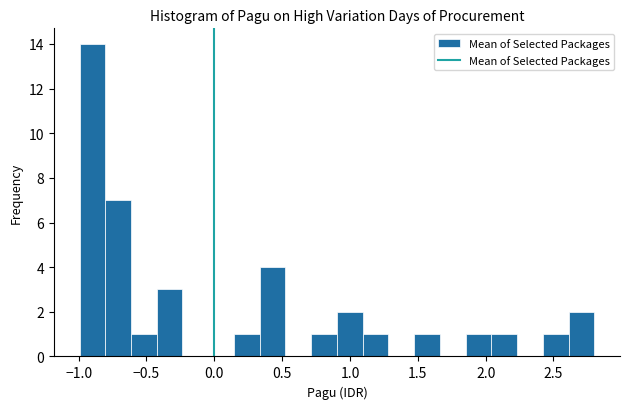

Read against the x-axis, roughly where is the centre of the tallest bar?

-0.90